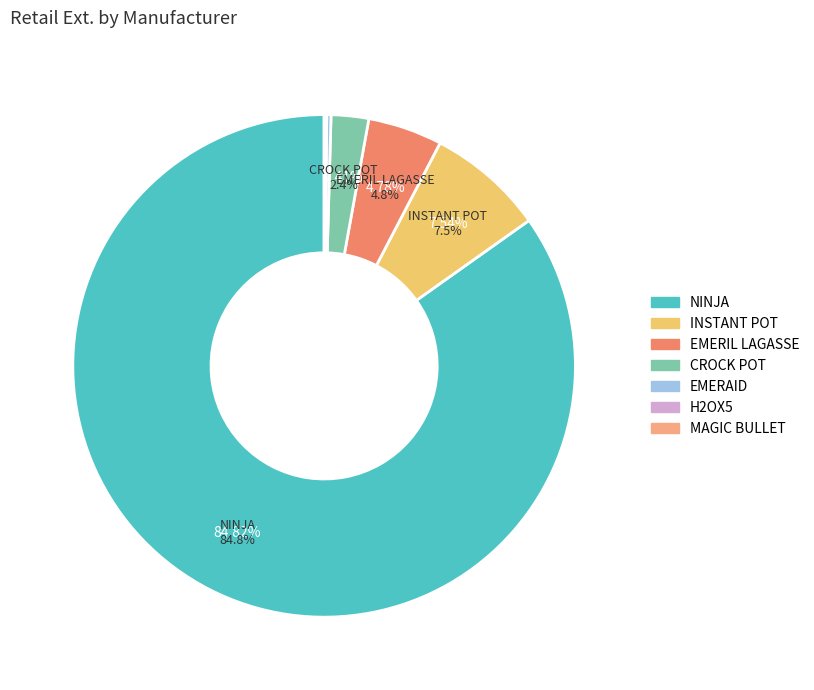

Does any single category account for the majority?

Yes